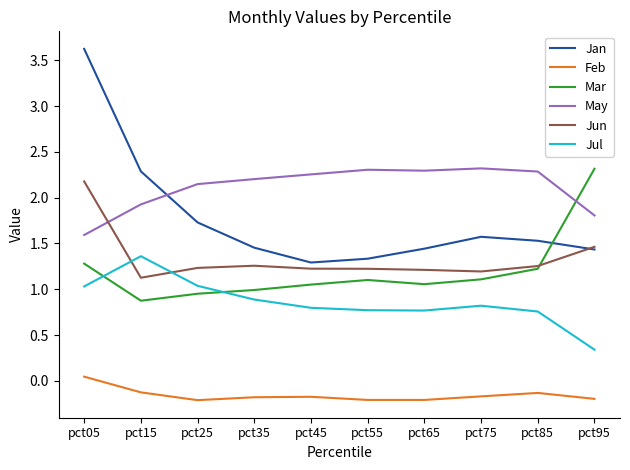

Which category has the highest value in the Jan series?

pct05